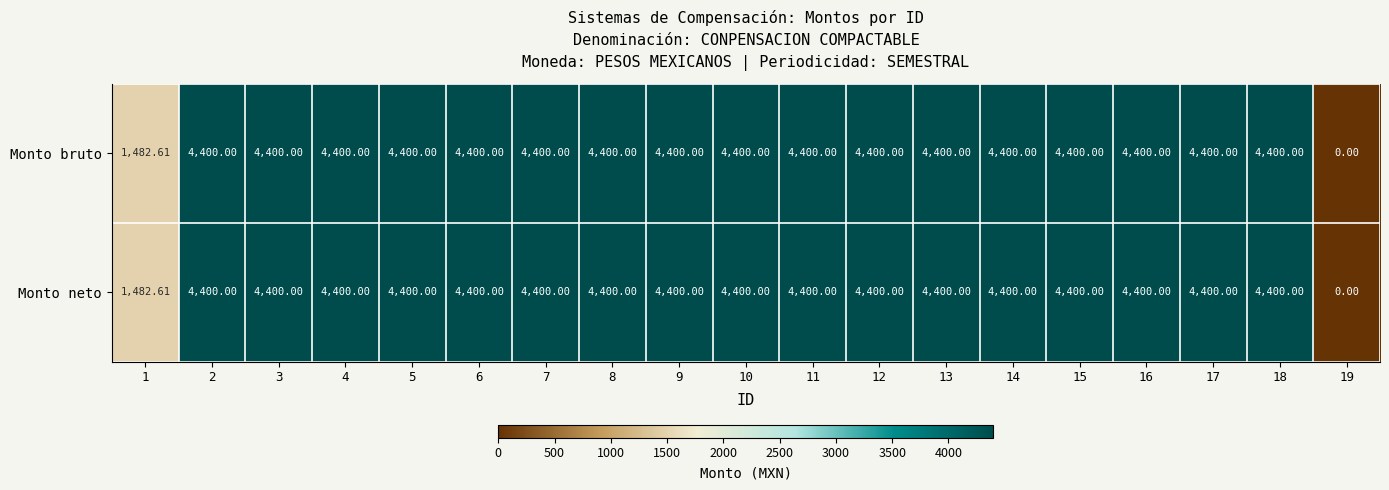

How many values in the Monto neto series are below 4400?

2